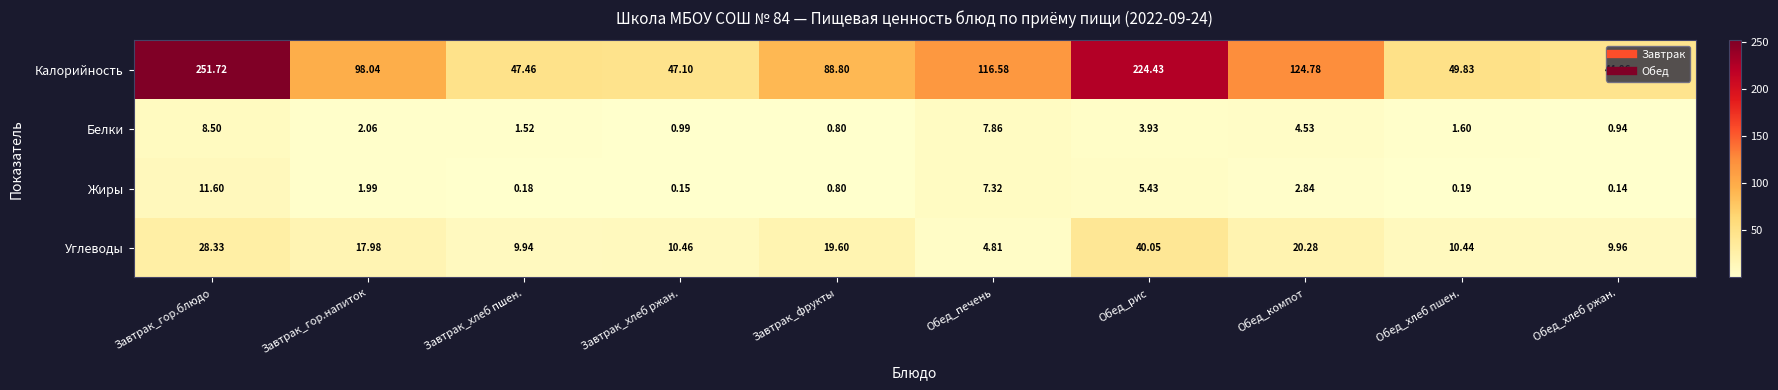

At which label does Белки reach its minimum?

Завтрак_фрукты